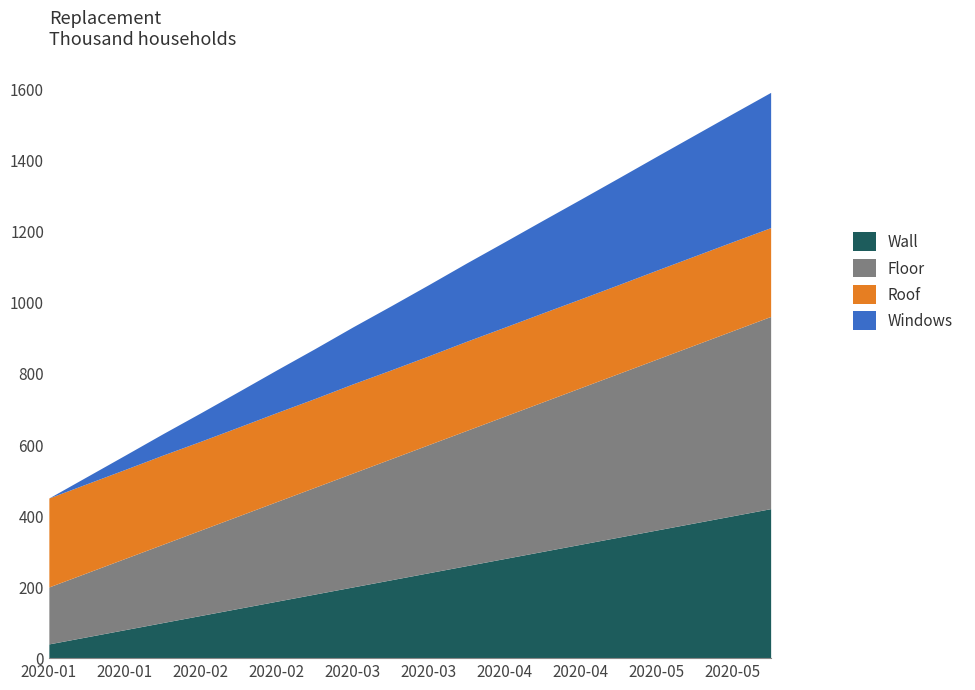

Does the chart have visible grid lines?

No